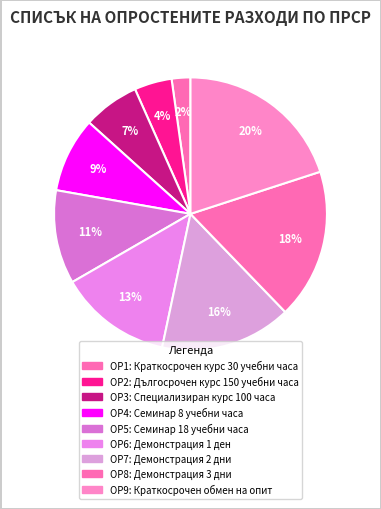

How many segments does this pie chart have?

9